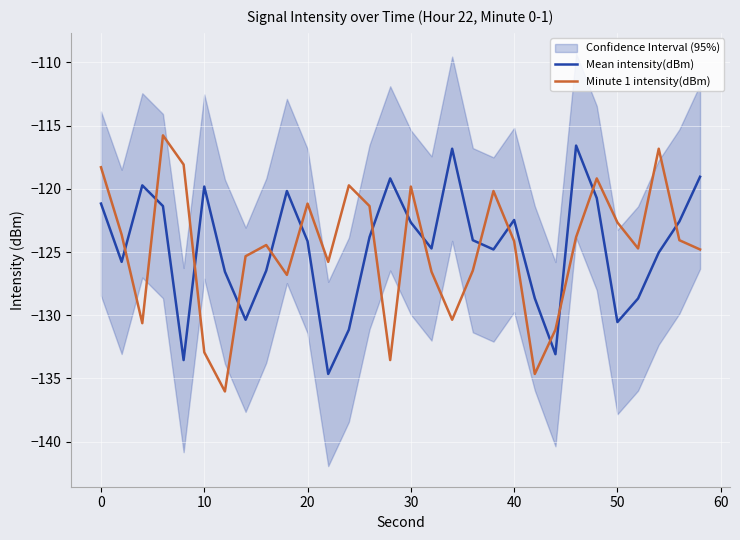

What is the minimum value for Mean intensity(dBm)?

-134.6